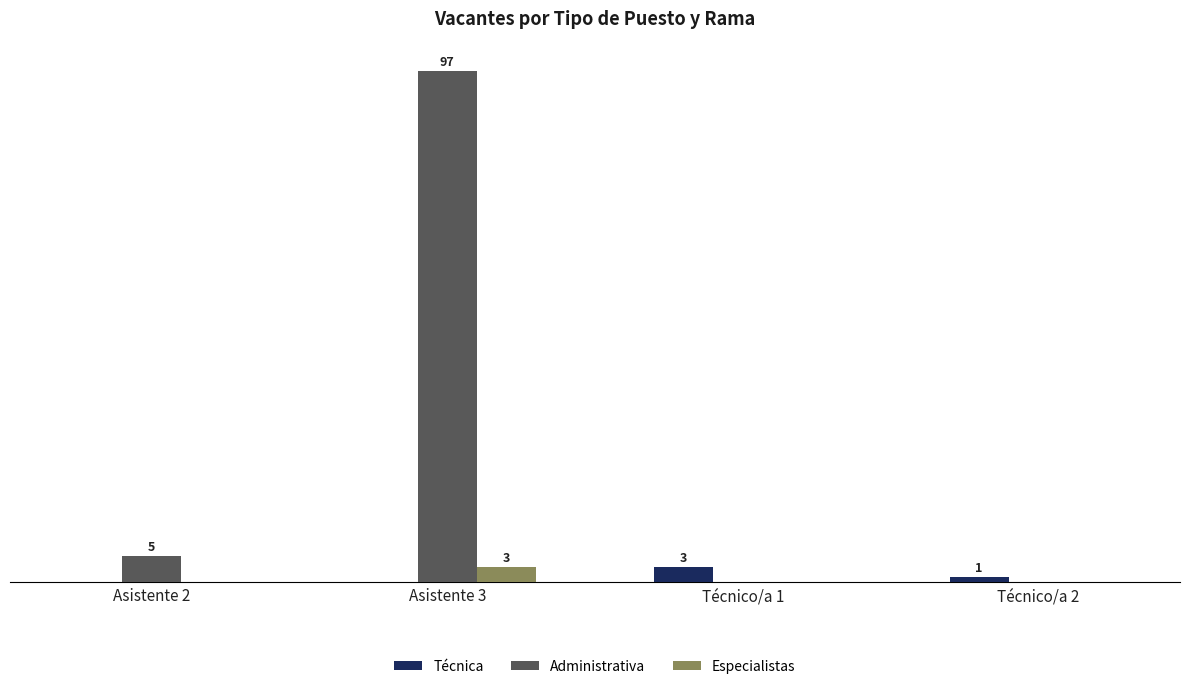

What are all the series names shown in the legend?

Técnica, Administrativa, Especialistas